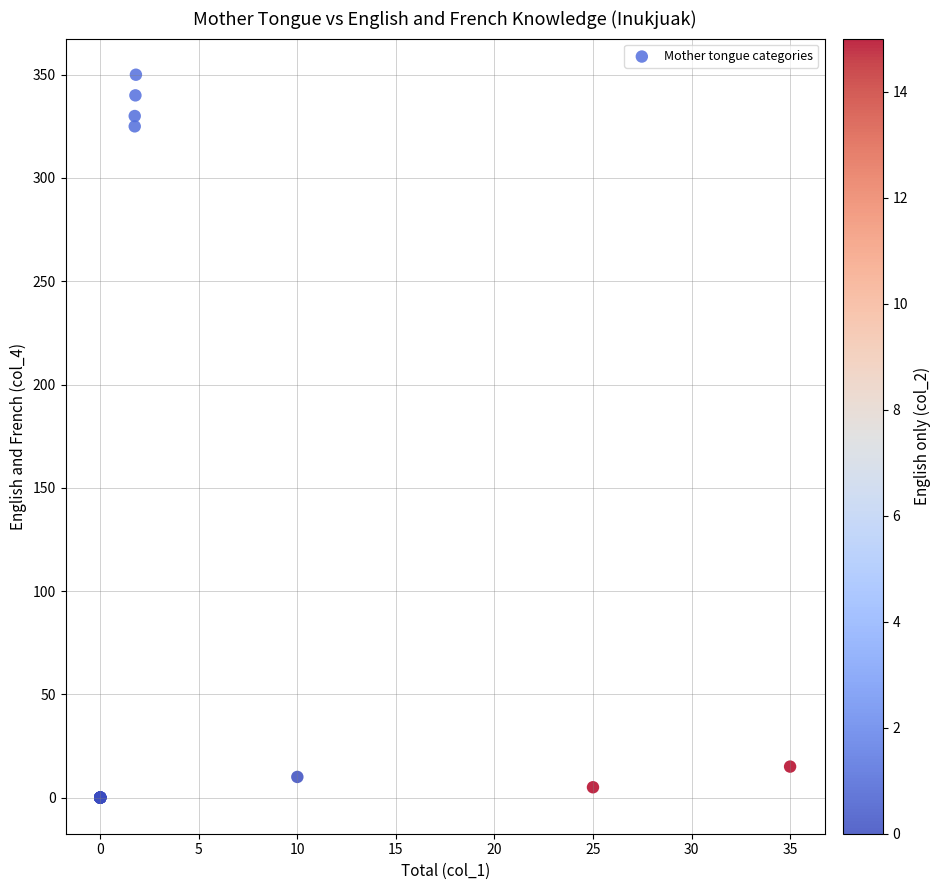

What Y value in the scatter plot is closest to 175?

325